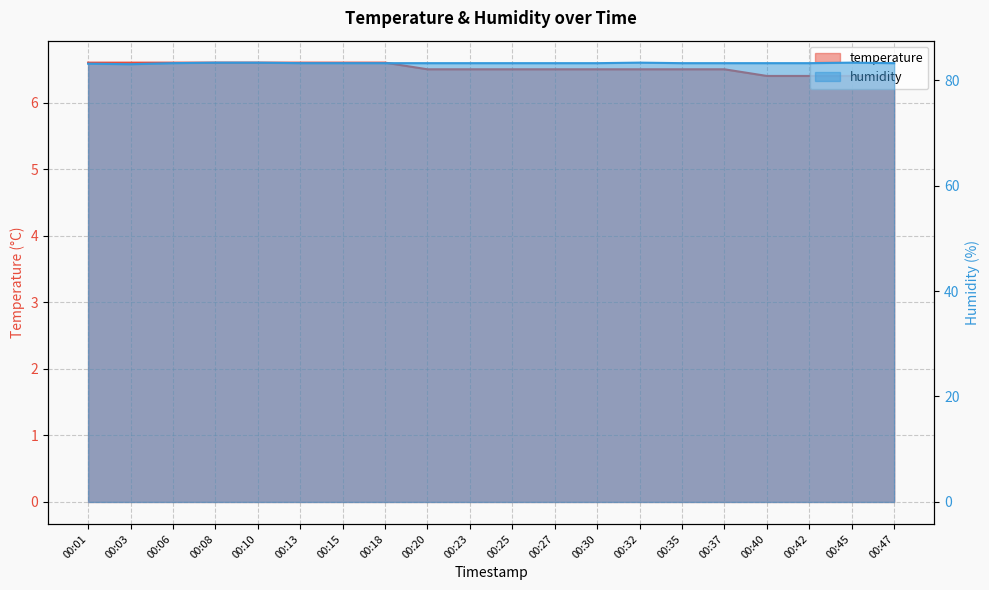

Count the temperature values in the range 6 to 7.

20